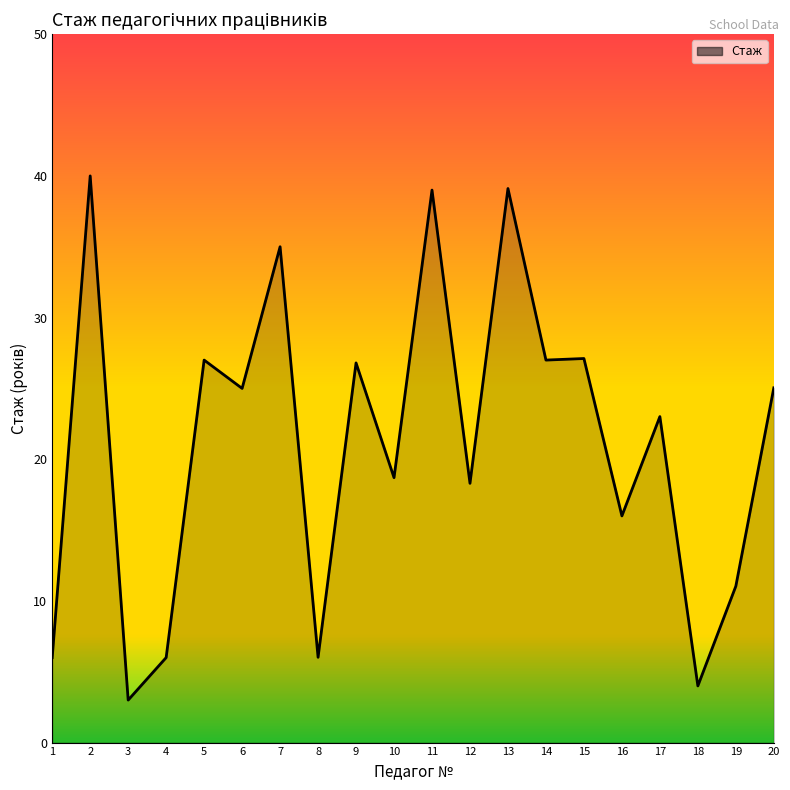

What value does the data have at 6?

25.0